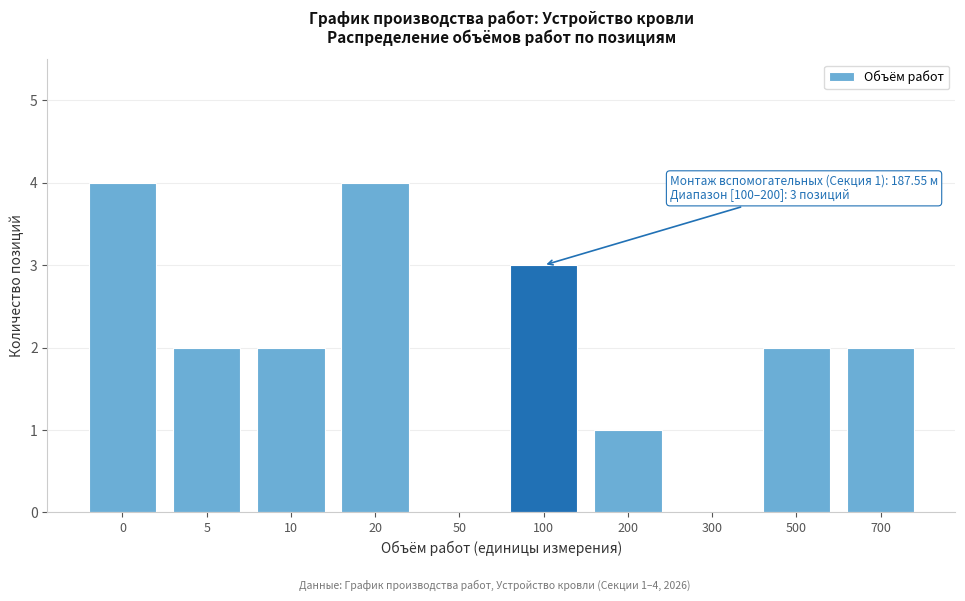

Reading left to right, what are all the values shown in this chart?

0=4	5=2	10=2	20=4	50=0	100=3	200=1	300=0	500=2	700=2